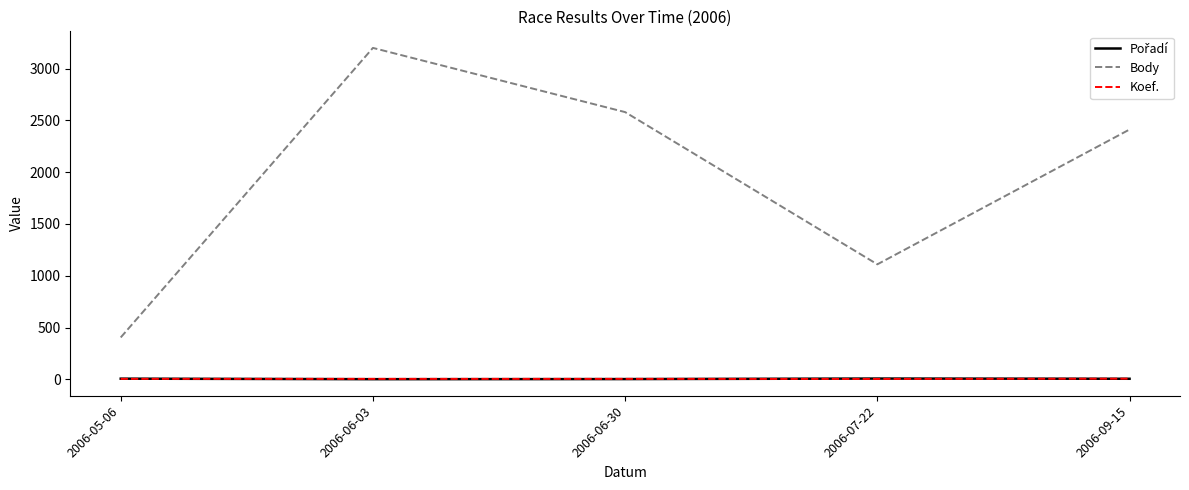

The value of Body at 2006-06-30 is 2580. True or false?

True